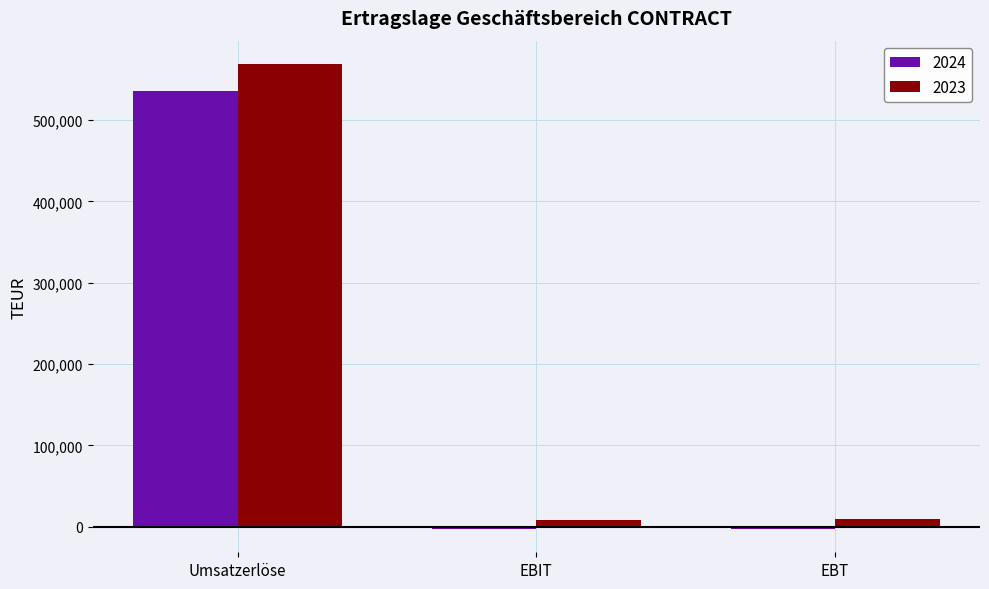

List the series in order of their overall mean, lowest first.

2024, 2023